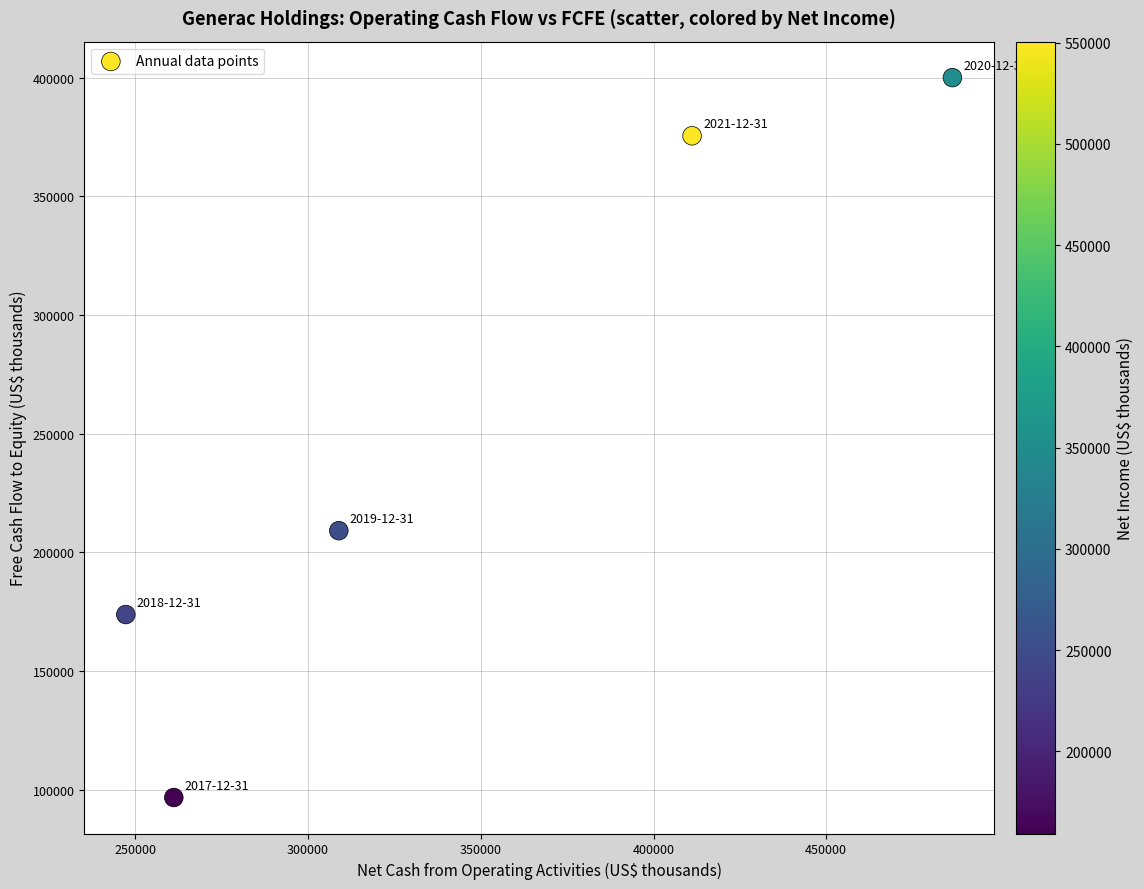

What Y value in the scatter plot is closest to 248362?

209140